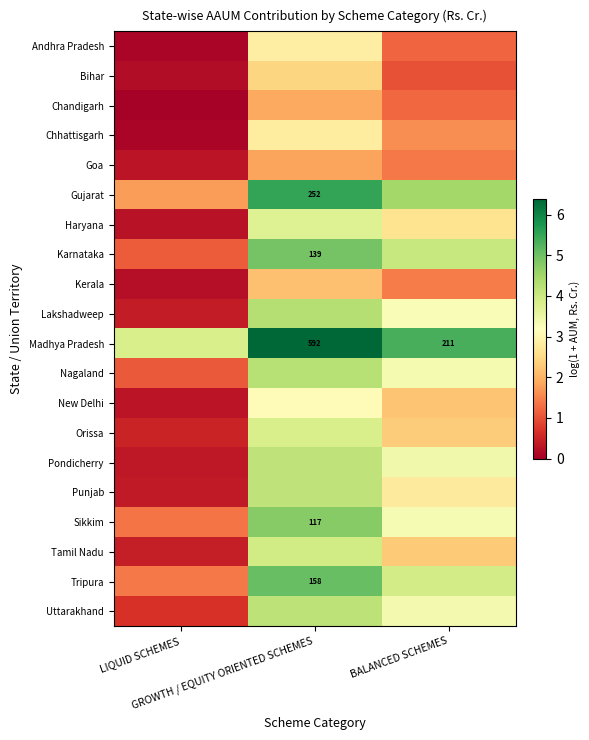

At which category is the sum across all series the highest?

GROWTH / EQUITY ORIENTED SCHEMES